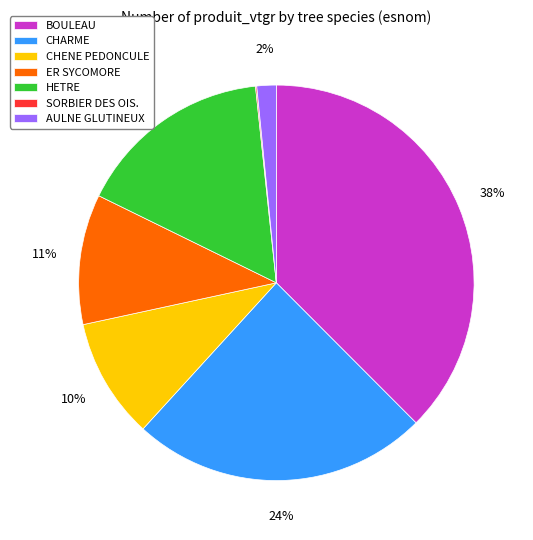

What percentage is the CHARME slice, to the nearest percent?

24%